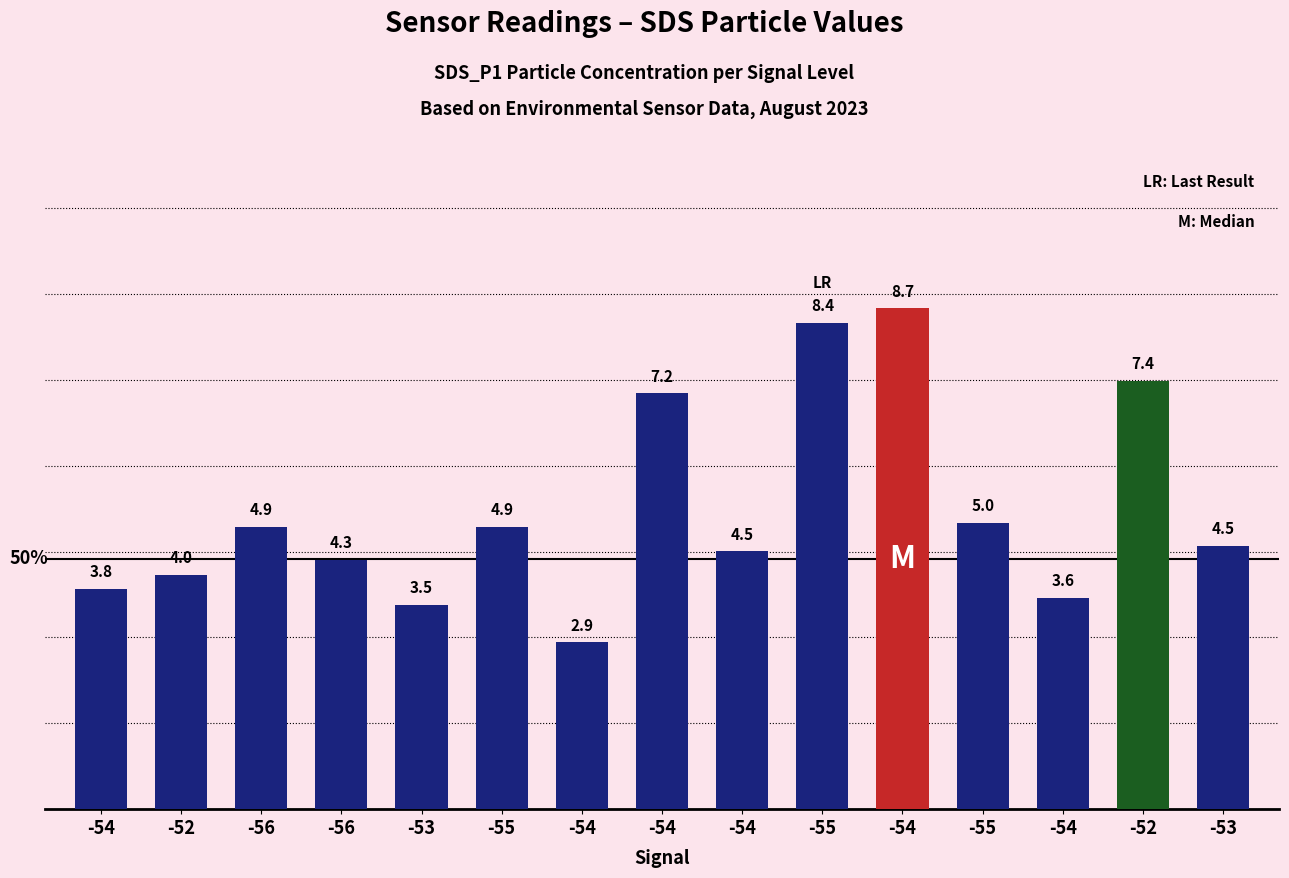

How many distinct data groups are displayed?

1